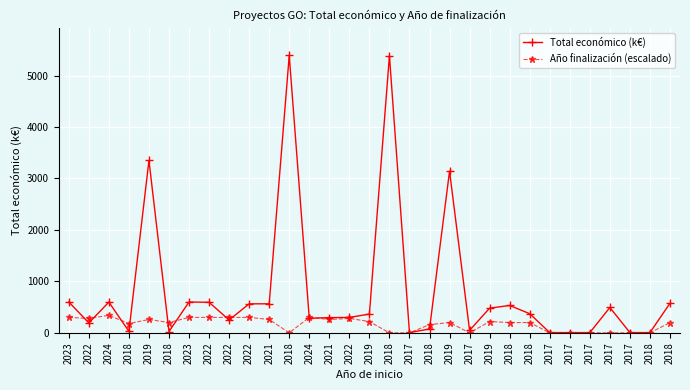

What is the difference between the highest and lowest values at 2018?

151.2